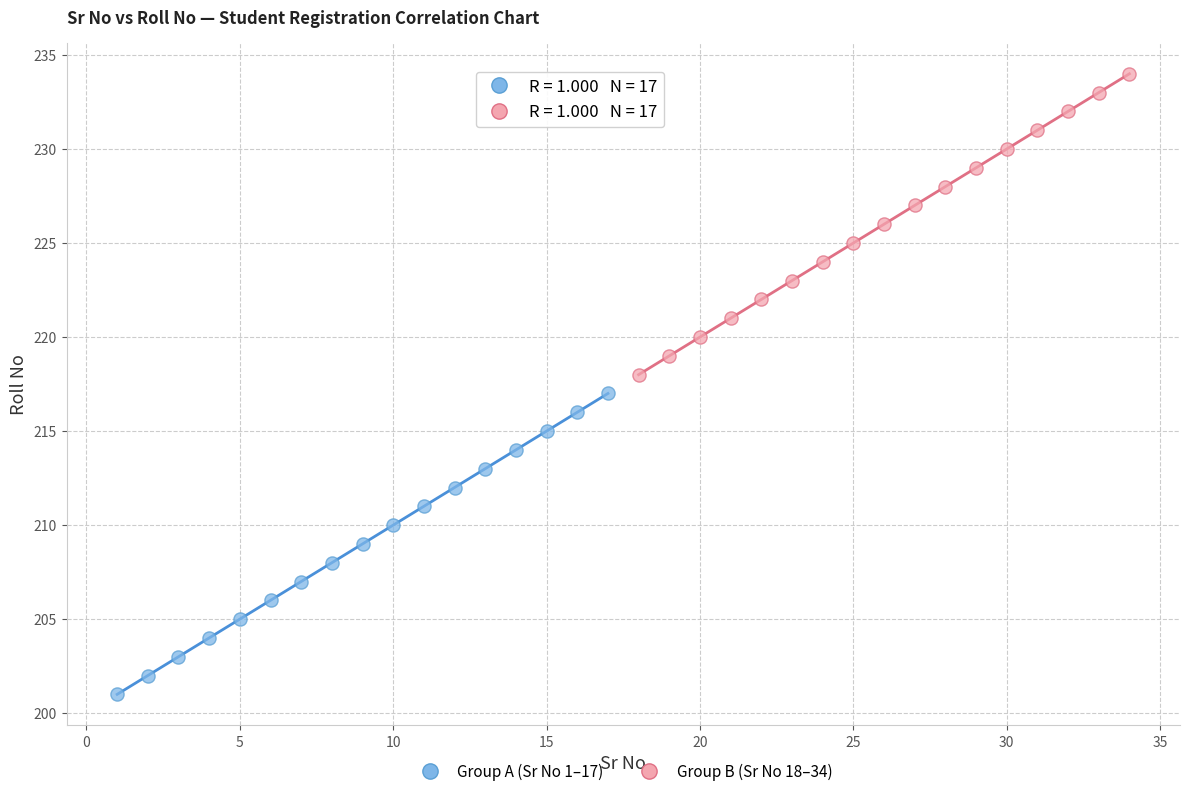

Which series contains the lowest Y value?

Group A (Sr No 1–17)